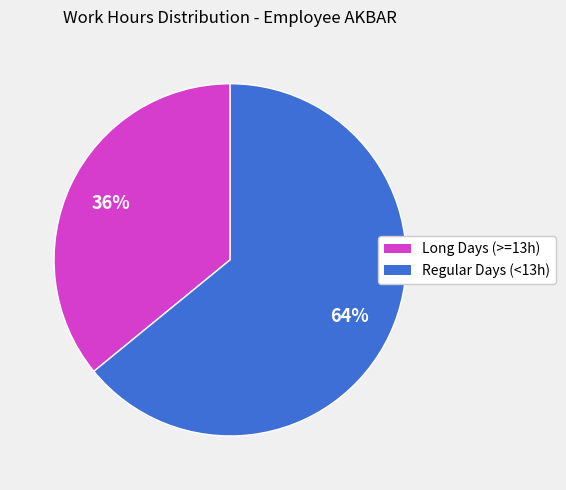

To the nearest percent, what is the difference between the largest and smallest slice percentages?

28%